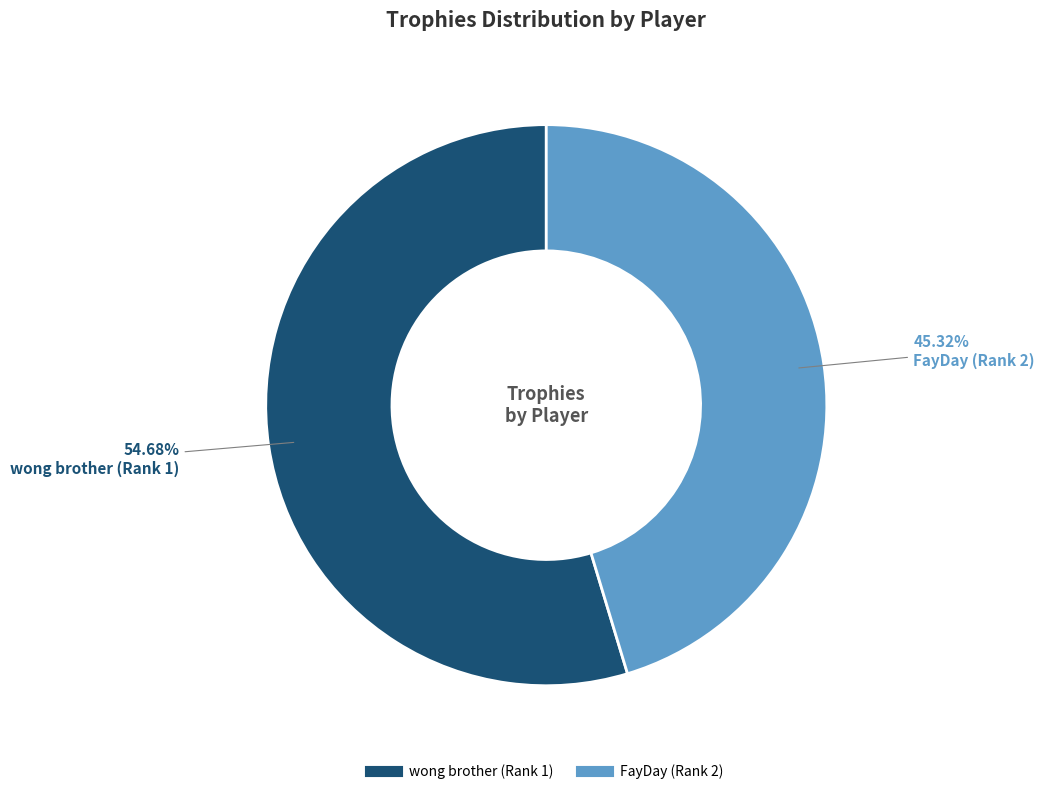

Does any single category account for the majority?

Yes